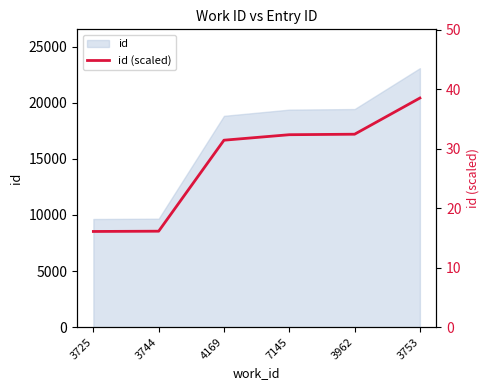

What is the ratio of the value at 4169 to the value at 3753?

0.8